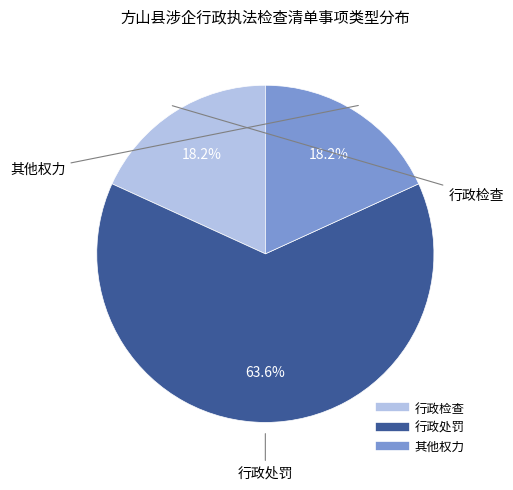

True or false: 其他权力 accounts for 12% of the total.

False